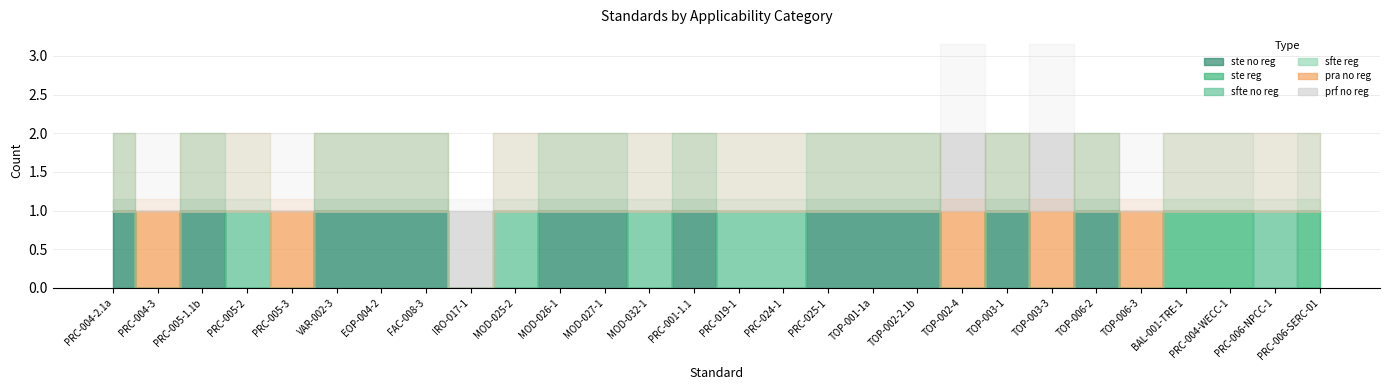

What is the label of the 2nd point from the right?

PRC-006-NPCC-1